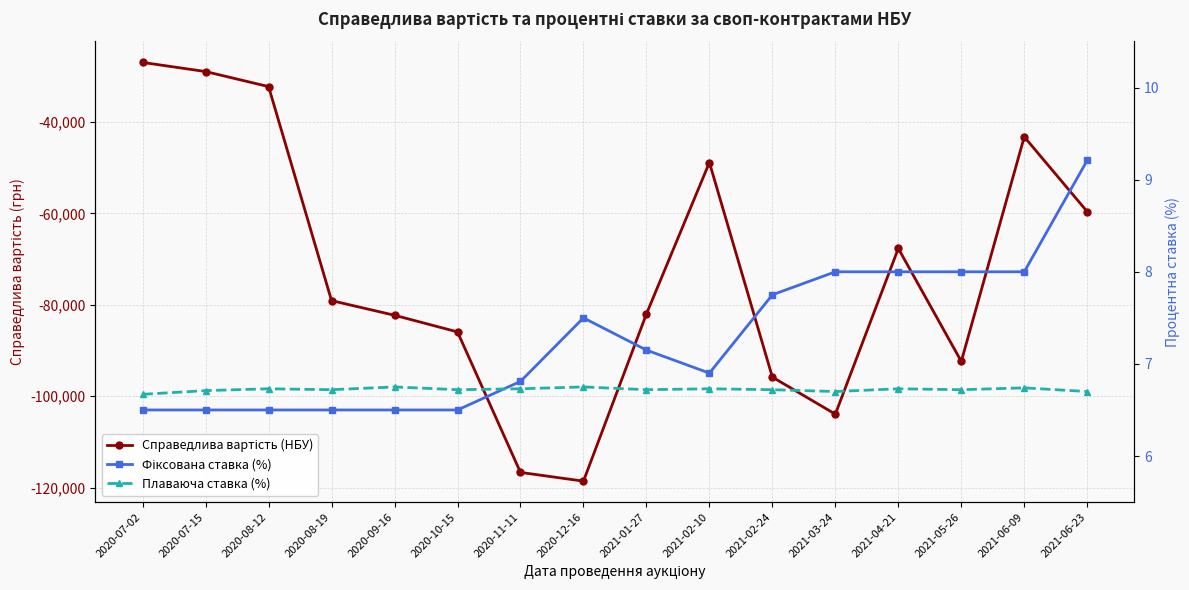

How many values in the Фіксована ставка (%) series exceed 7?

8